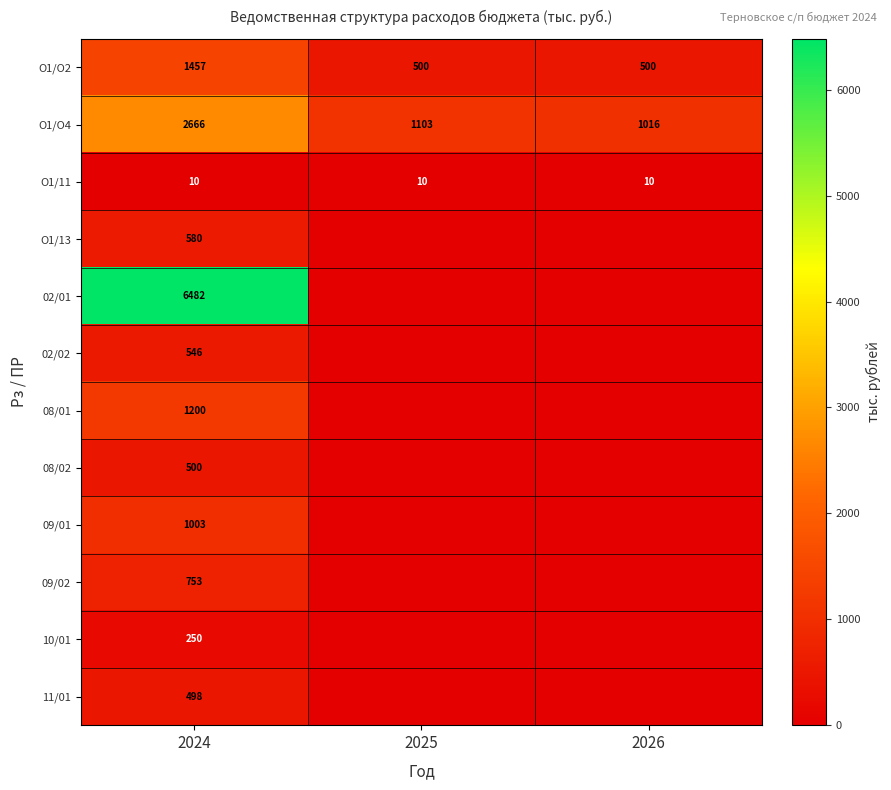

Rank the series at 2024 from lowest to highest value.

О1/11, 10/01, 11/01, 08/02, 02/02, О1/13, 09/02, 09/01, 08/01, О1/О2, О1/О4, 02/01